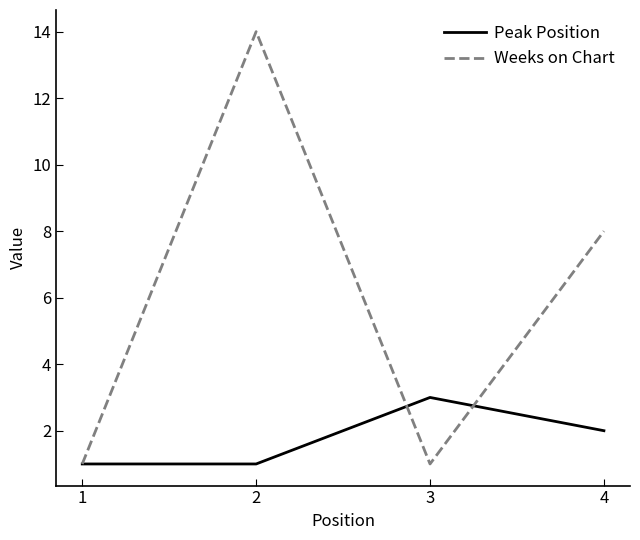

Is it true that Weeks on Chart equals 14 at 2?

True